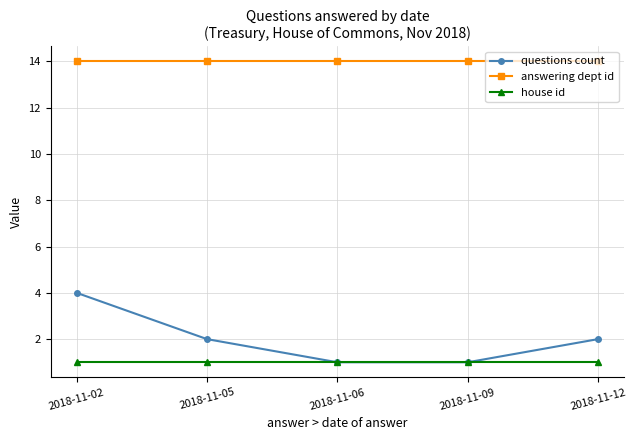

Does the chart display data point markers on the line(s)?

Yes